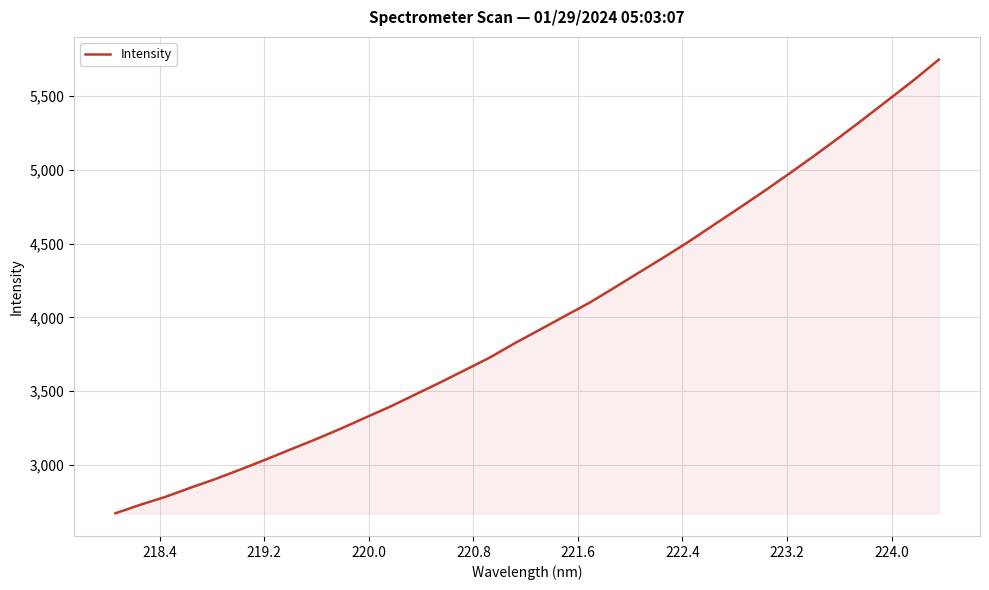

What is the minimum value shown in the chart?

2671.7